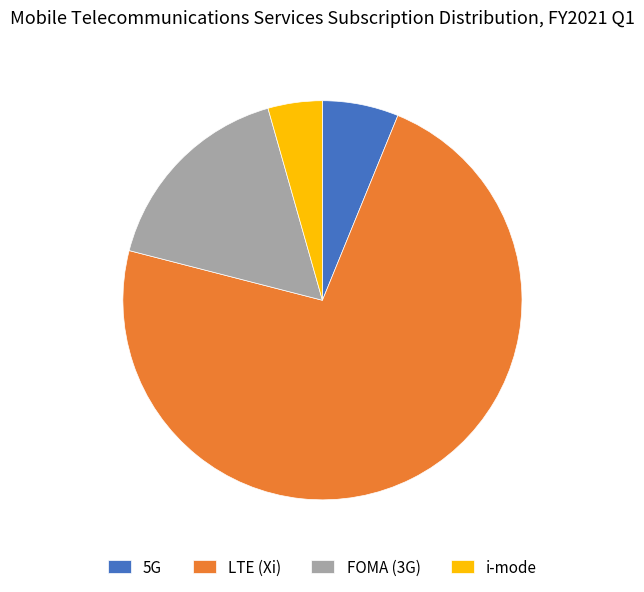

Does any single category account for the majority?

Yes